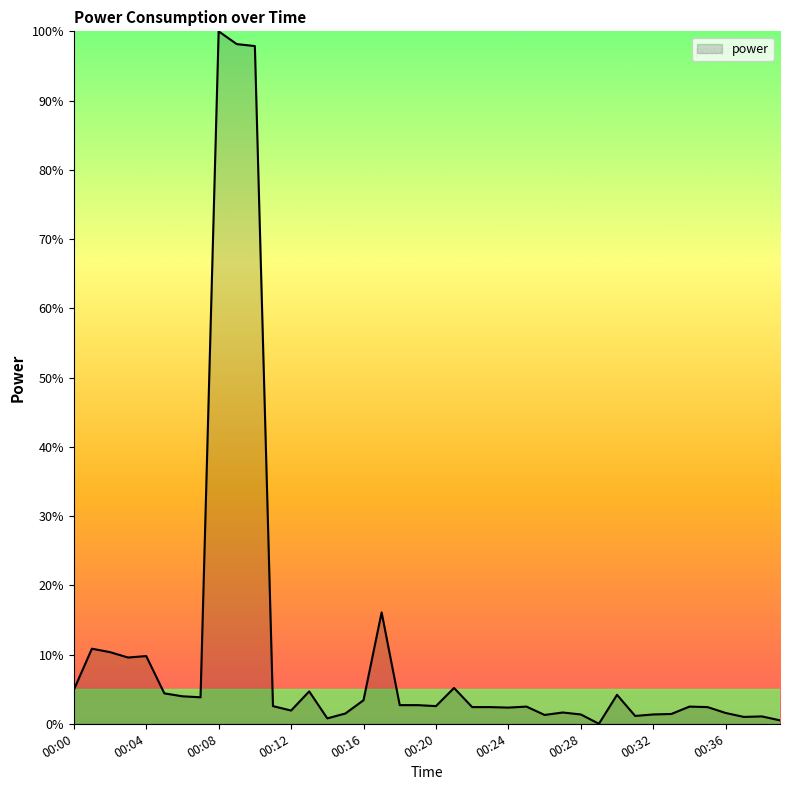

What is the maximum value shown in the chart?

100.0